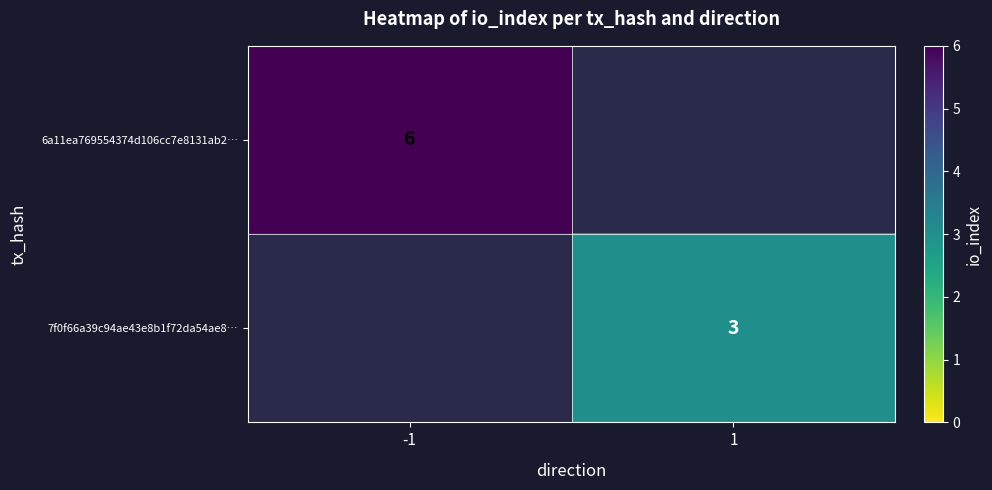

Is it true that 6a11ea769554374d106cc7e8131ab2… equals 6 at -1?

True